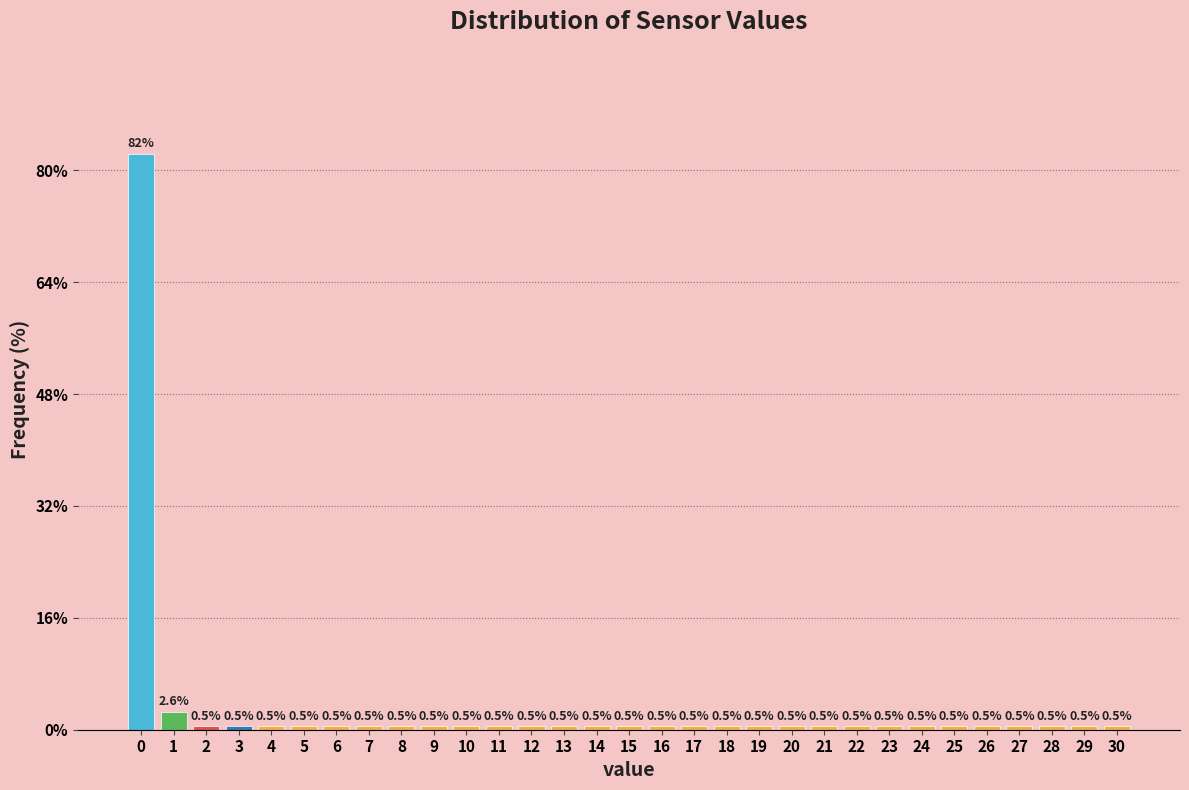

Reading right to left, extract all data points from this chart.

0.5	0.5	0.5	0.5	0.5	0.5	0.5	0.5	0.5	0.5	0.5	0.5	0.5	0.5	0.5	0.5	0.5	0.5	0.5	0.5	0.5	0.5	0.5	0.5	0.5	0.5	0.5	0.5	0.5	2.6	82.4